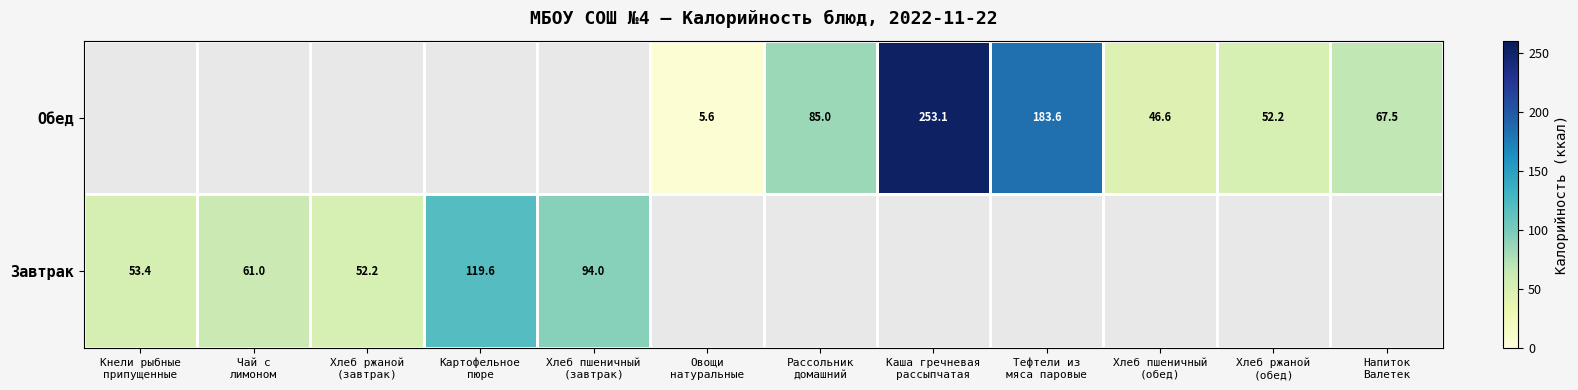

How many data points in Обед are above 46?

6